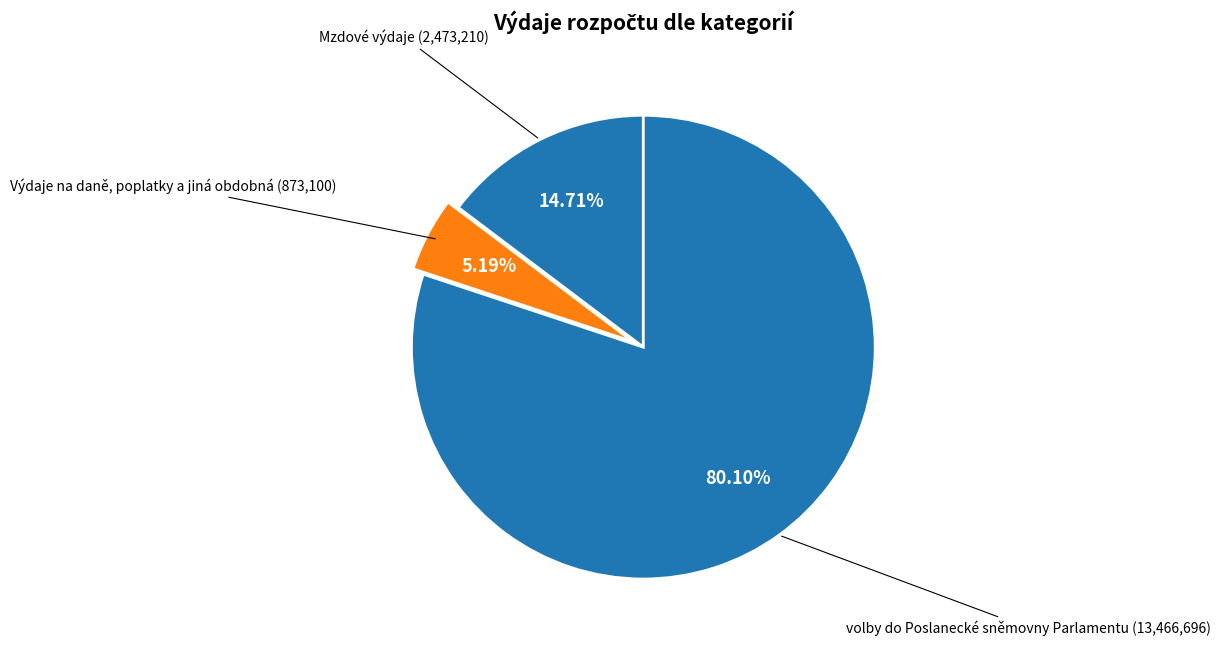

Does Mzdové výdaje represent more than half of the total?

No